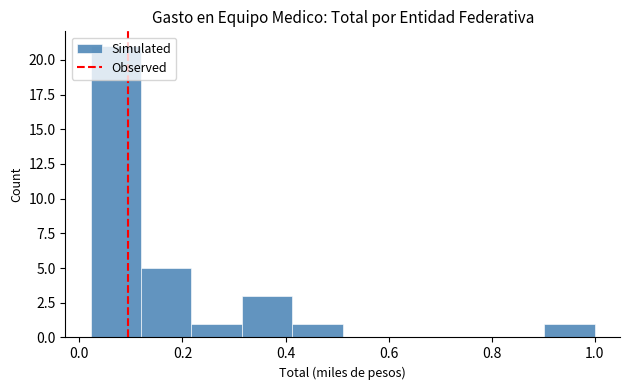

Reading left to right, list every bar in this chart as the range it spans on the x-axis followed by its height. Neither the bar edges nor the heights are printed on the chart, so give them approximately, as read against the axes.

0.02 to 0.12: 21
0.12 to 0.22: 5
0.22 to 0.32: 1
0.32 to 0.42: 3
0.42 to 0.52: 1
0.52 to 0.60: 0
0.60 to 0.70: 0
0.70 to 0.80: 0
0.80 to 0.90: 0
0.90 to 1.00: 1